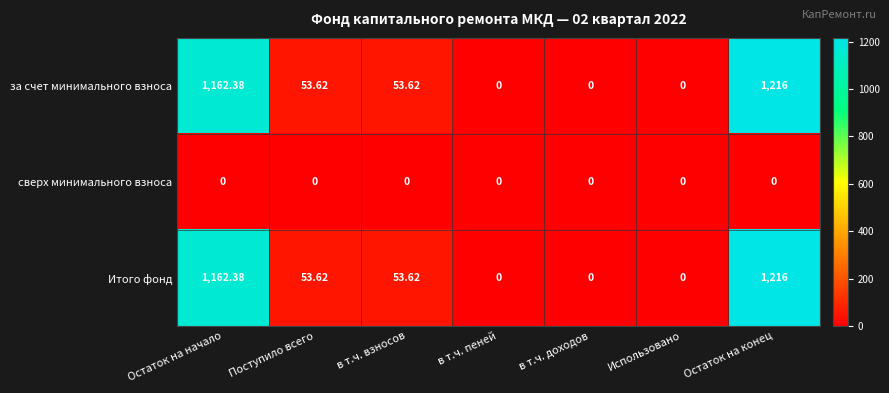

Is the value of за счет минимального взноса at Поступило всего greater than the value of сверх минимального взноса at Поступило всего?

Yes